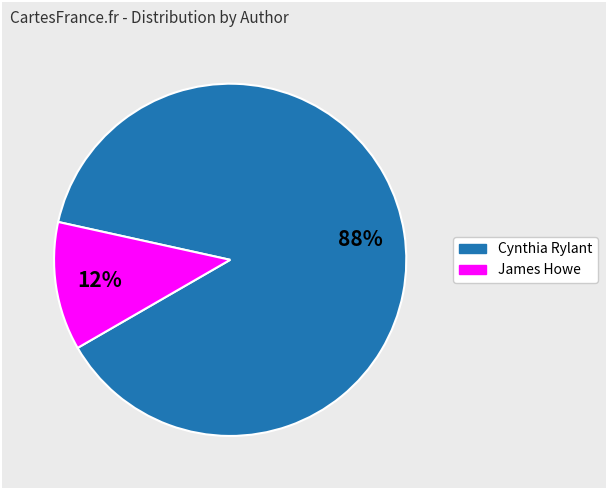

To the nearest percent, what is the average slice percentage?

50%